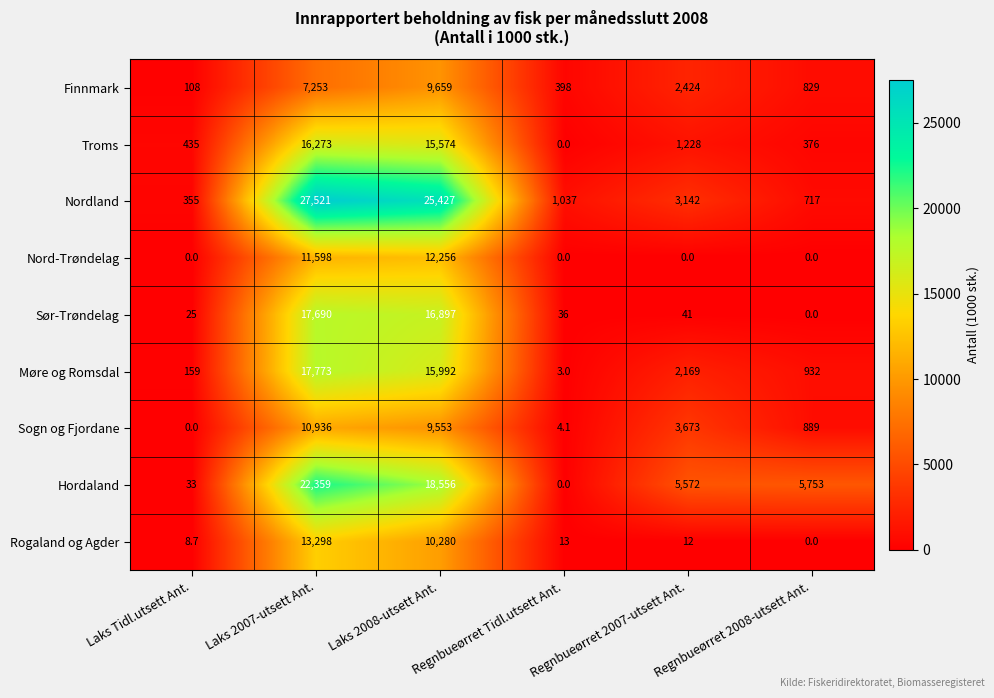

What is the difference between the Hordaland values at Regnbueørret Tidl.utsett Ant. and Regnbueørret 2007-utsett Ant.?

5572.0